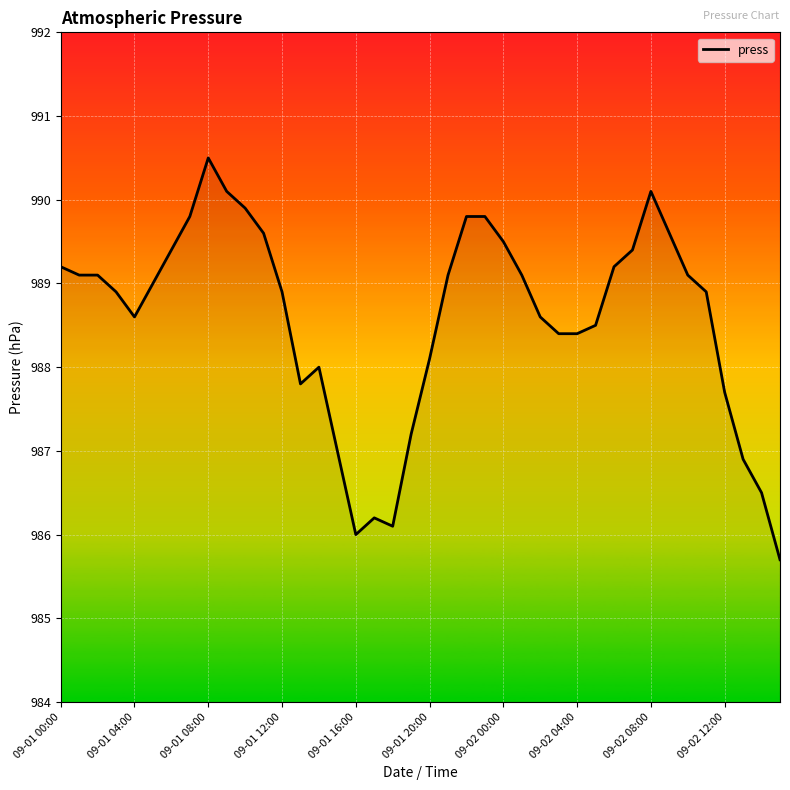

What is the difference between the maximum and minimum values?

4.8